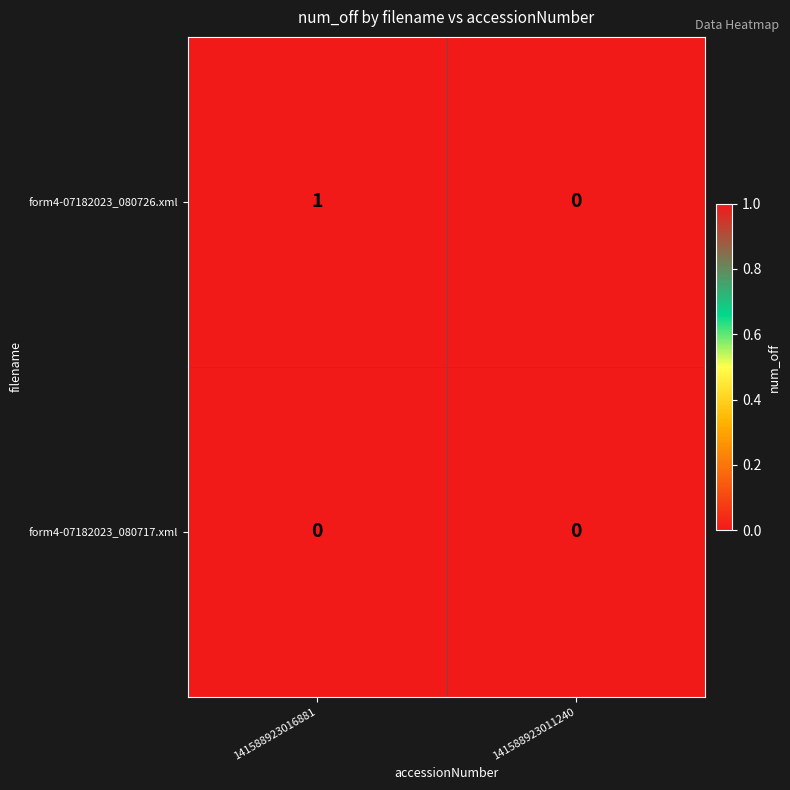

What is the total value across all series at 141588923016881?

1